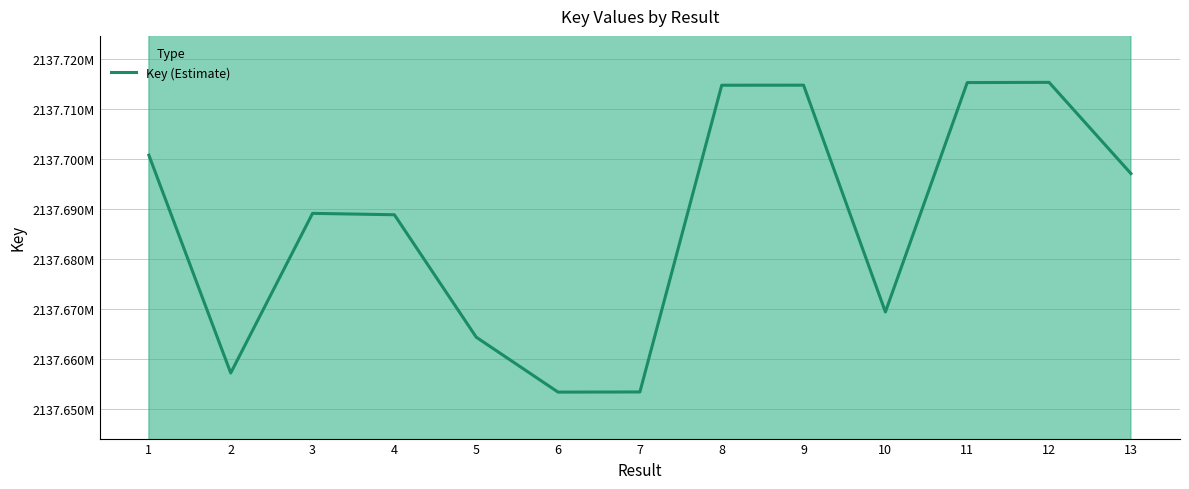

Which label corresponds to the largest value in the chart?

12